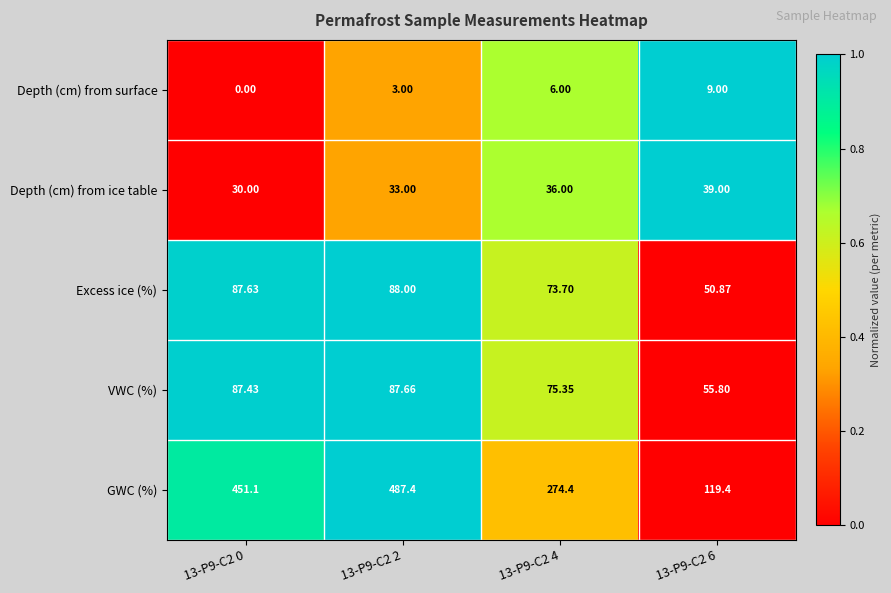

Is the value of VWC (%) at 13-P9-C2 0 greater than the value of Excess ice (%) at 13-P9-C2 6?

Yes